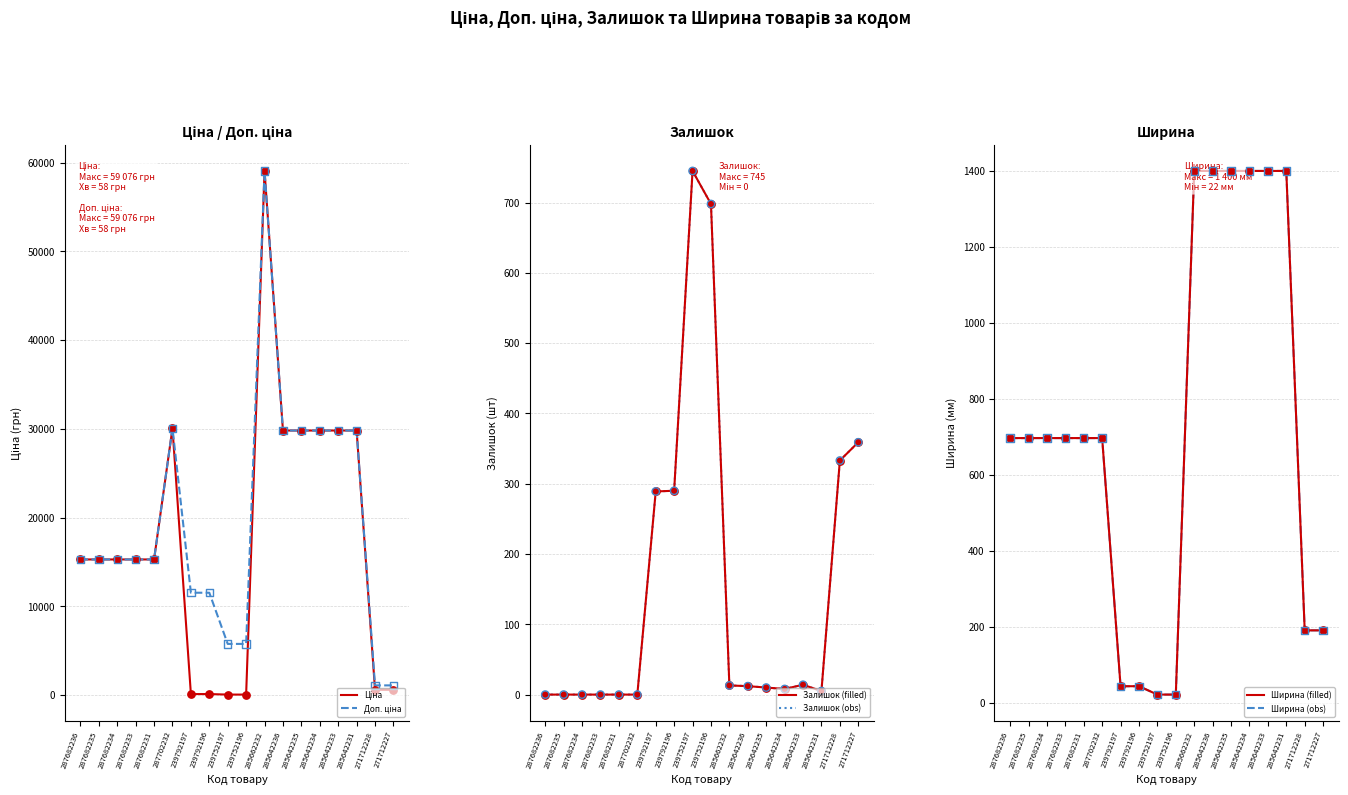

Which series has the widest spread of Y values?

Ціна